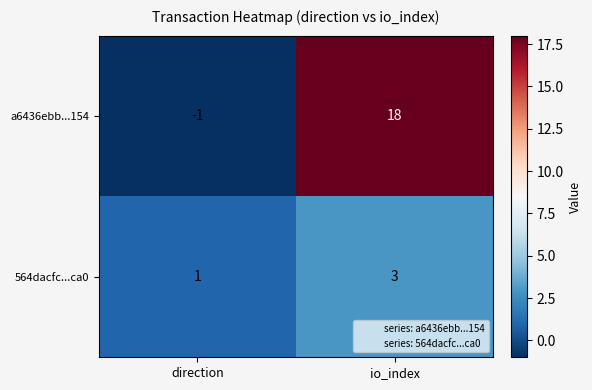

What is the difference between the highest and lowest values at direction?

2